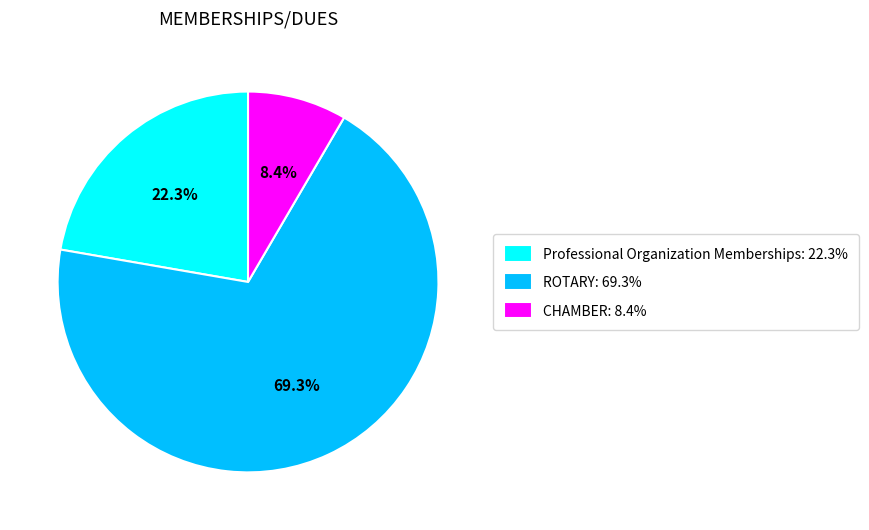

How many slices are in this pie chart?

3